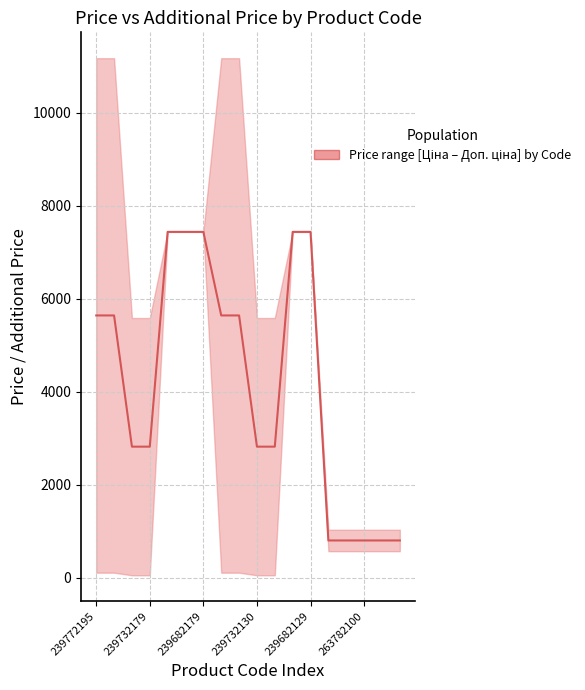

Which category has the lowest value across all series?

13